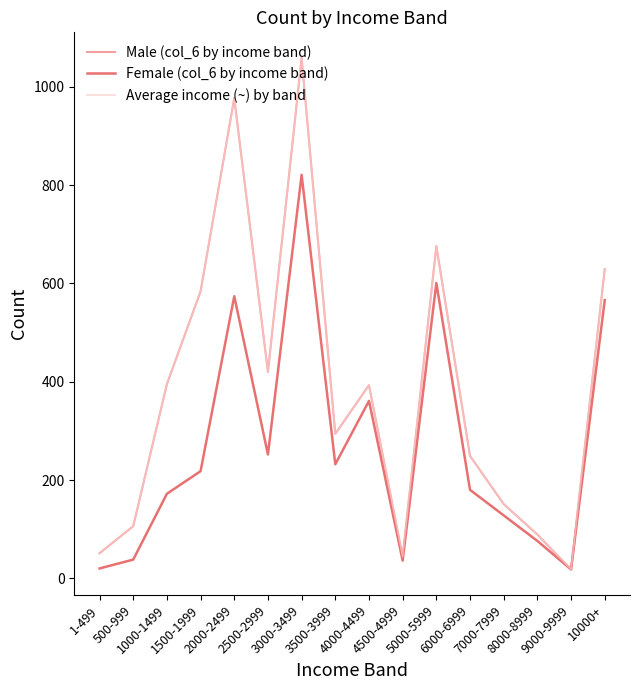

Rank the series at 5000-5999 from lowest to highest value.

Female (col_6 by income band), Male (col_6 by income band), Average income (~) by band